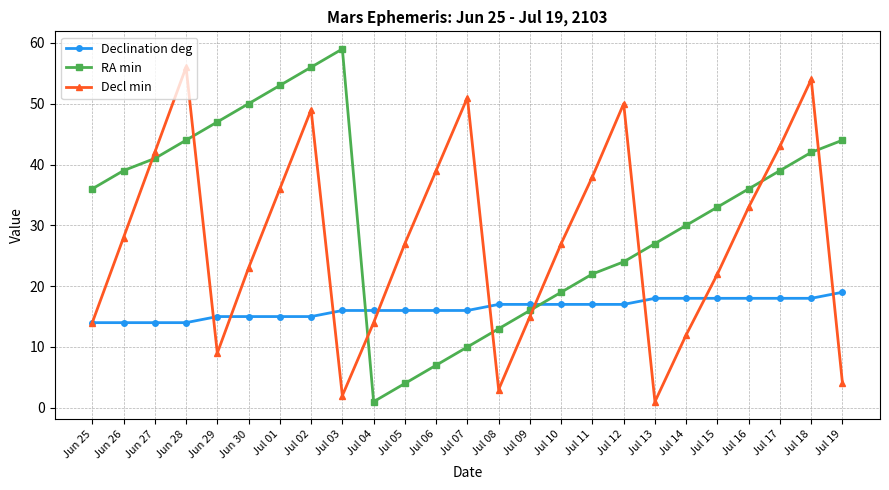

True or false: Decl min and RA min cross at least once.

True